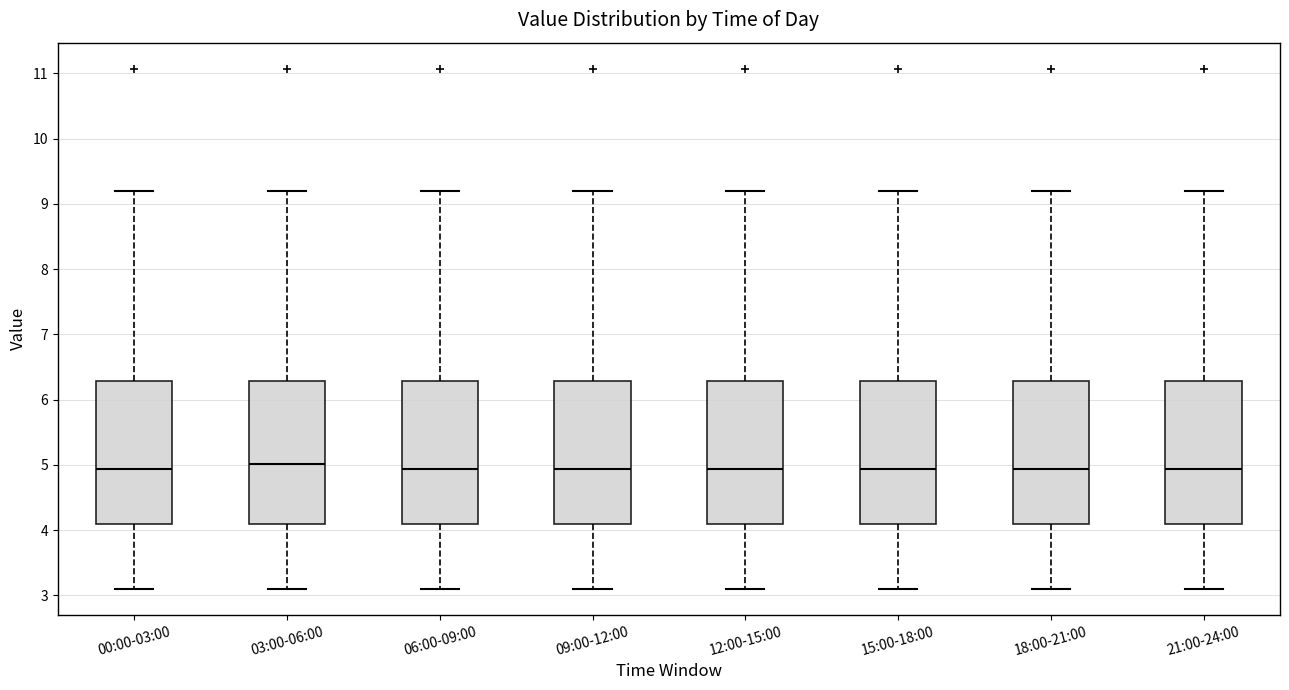

Where does the lower whisker of the box for 21:00-24:00 end on the y-axis? The values are not printed on the chart, so give them approximately, as read against the axis.

3.1